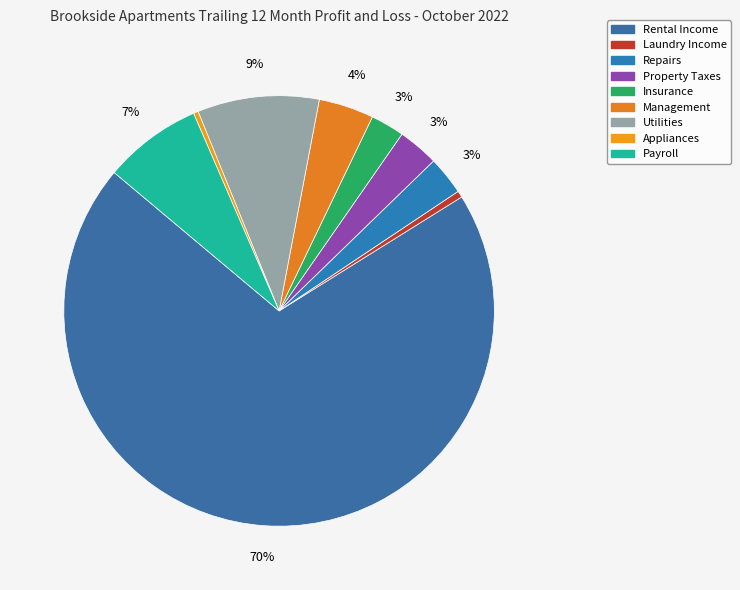

True or false: Property Taxes accounts for 3% of the total.

True